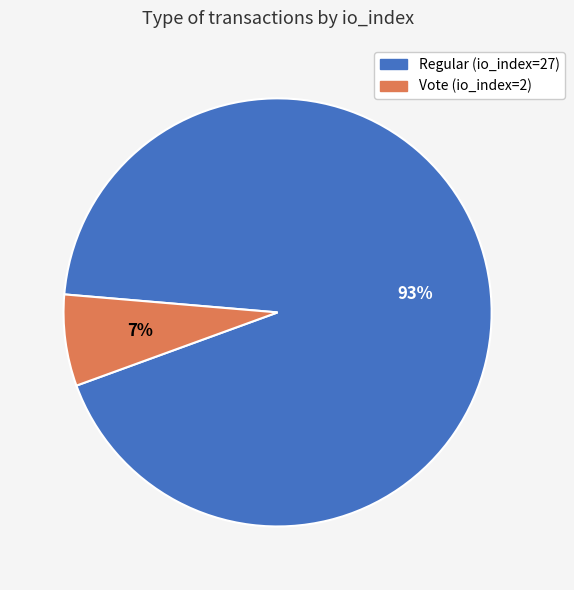

What percentage is the Vote (io_index=2) slice, to the nearest percent?

7%